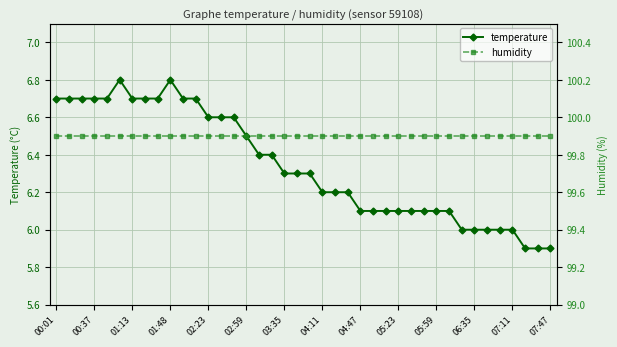

Is it true that humidity equals 99.9 at 23?

True